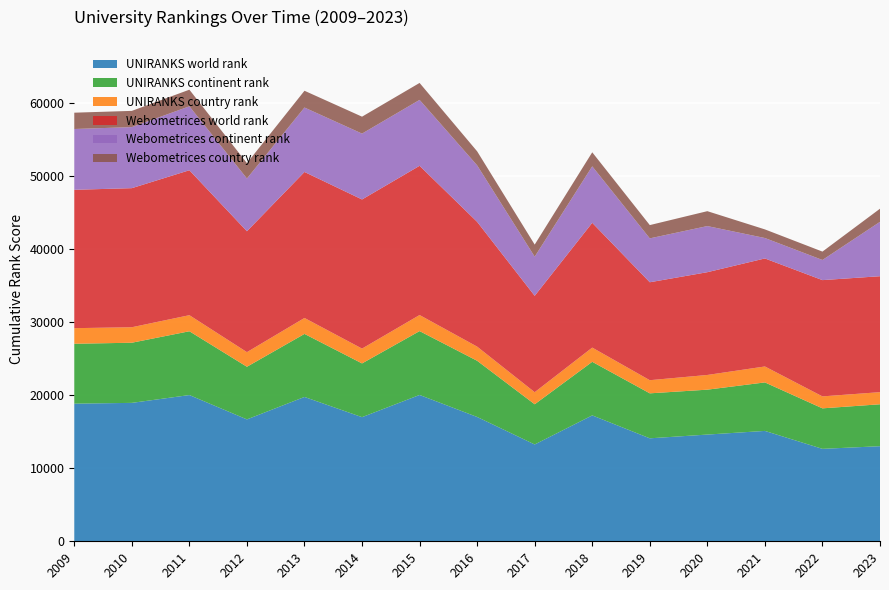

Reading left to right, what are all the values shown in this chart?

UNIRANKS world rank: 2009=18853	2010=18961	2011=20032	2012=16696	2013=19773	2014=17004	2015=20045	2016=17030	2017=13263	2018=17246	2019=14106	2020=14620	2021=15120	2022=12663	2023=13026
UNIRANKS continent rank: 2009=8206	2010=8239	2011=8739	2012=7212	2013=8635	2014=7362	2015=8749	2016=7698	2017=5506	2018=7340	2019=6161	2020=6150	2021=6644	2022=5548	2023=5743
UNIRANKS country rank: 2009=2136	2010=2121	2011=2202	2012=2002	2013=2184	2014=2030	2015=2200	2016=1938	2017=1653	2018=1946	2019=1800	2020=2014	2021=2183	2022=1638	2023=1660
Webometrices world rank: 2009=18955	2010=19053	2011=19855	2012=16560	2013=20000	2014=20429	2015=20443	2016=17095	2017=13205	2018=17096	2019=13417	2020=14079	2021=14799	2022=15928	2023=15883
Webometrices continent rank: 2009=8329	2010=8362	2011=8756	2012=7227	2013=8827	2014=9021	2015=9028	2016=7736	2017=5362	2018=7736	2019=6011	2020=6317	2021=2797	2022=2758	2023=7450
Webometrices country rank: 2009=2234	2010=2224	2011=2279	2012=2106	2013=2297	2014=2321	2015=2322	2016=1923	2017=1654	2018=1923	2019=1819	2020=2042	2021=1182	2022=1149	2023=1797